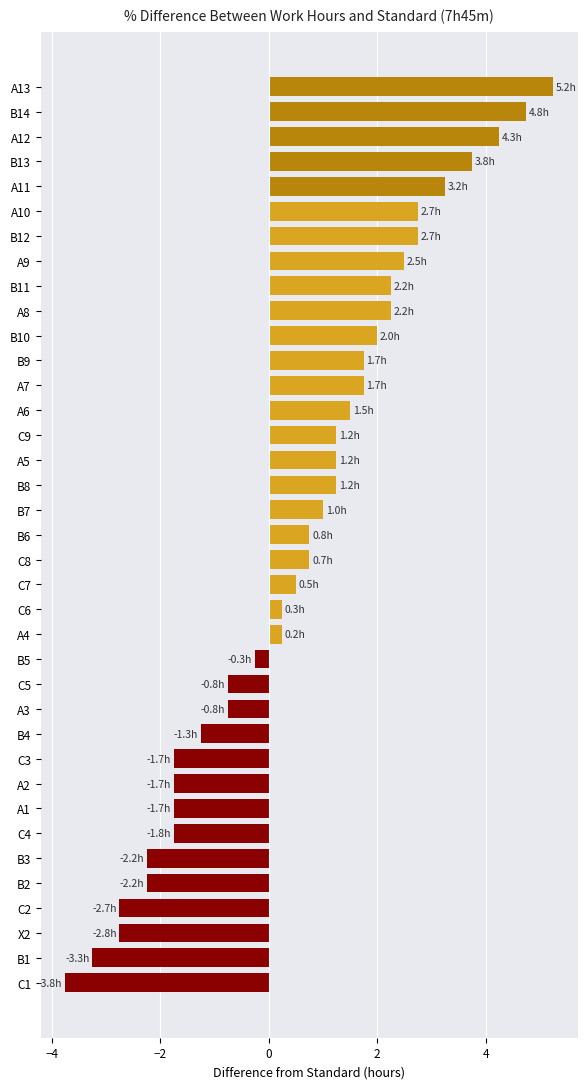

What is the change in value from B5 to C6?

+0.5